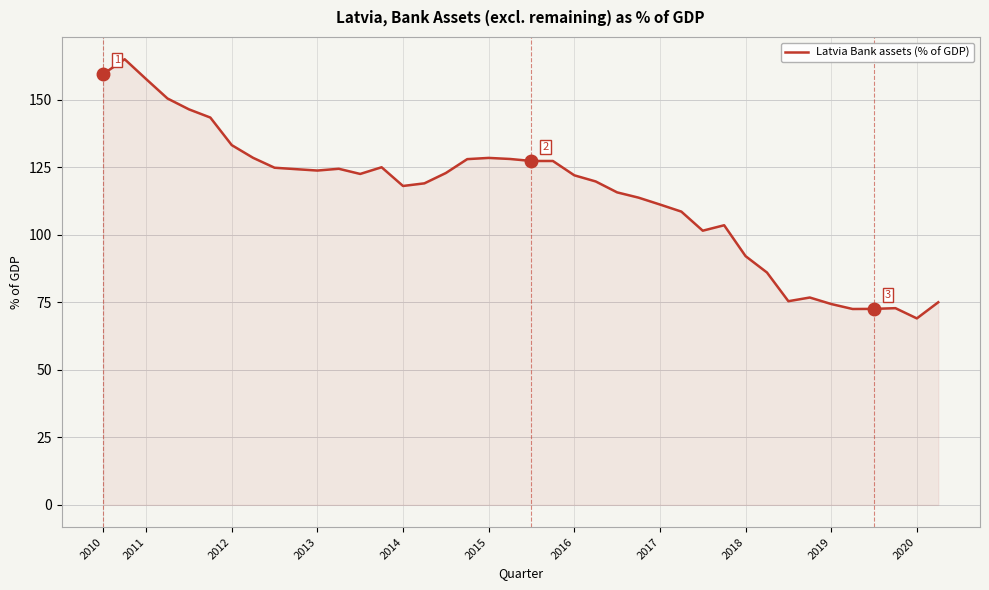

What is the difference between the maximum and minimum values?

96.0